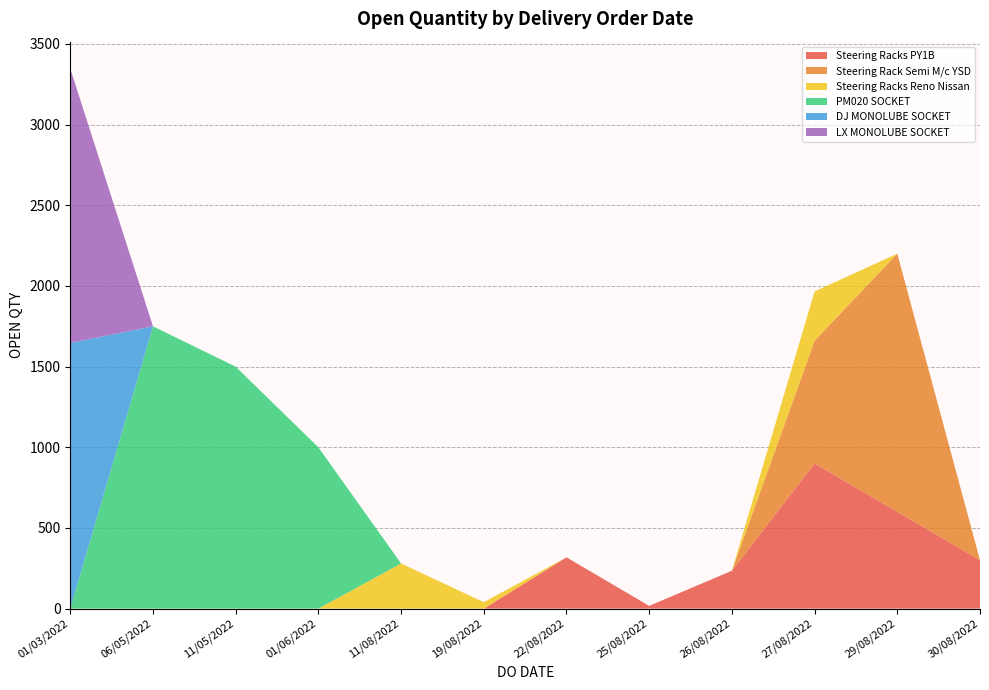

Which category has the highest value in the Steering Racks PY1B series?

27/08/2022